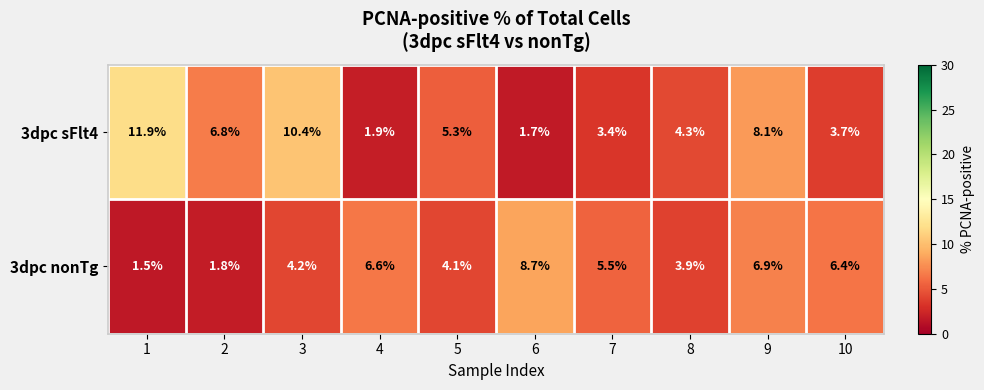

What is the difference between the maximum and minimum values in the 3dpc sFlt4 series?

10.2